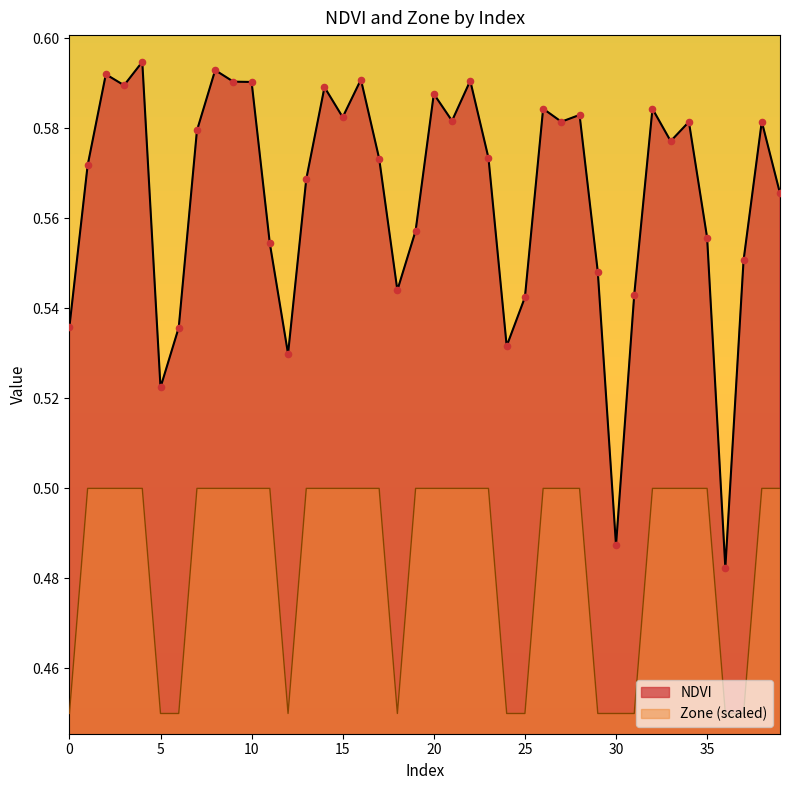

Which series has the largest Y range (max minus min)?

NDVI